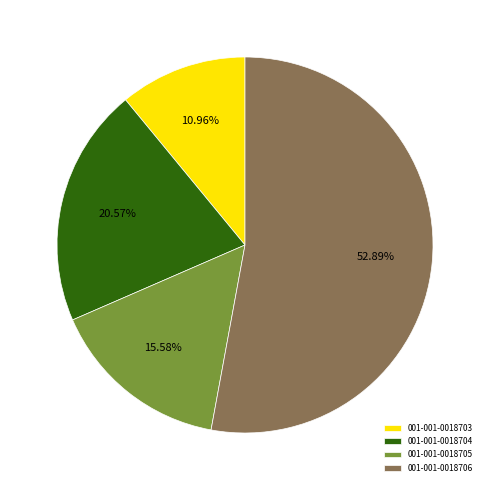

What percentage do 001-001-0018703 and 001-001-0018704 together represent?

31.5%